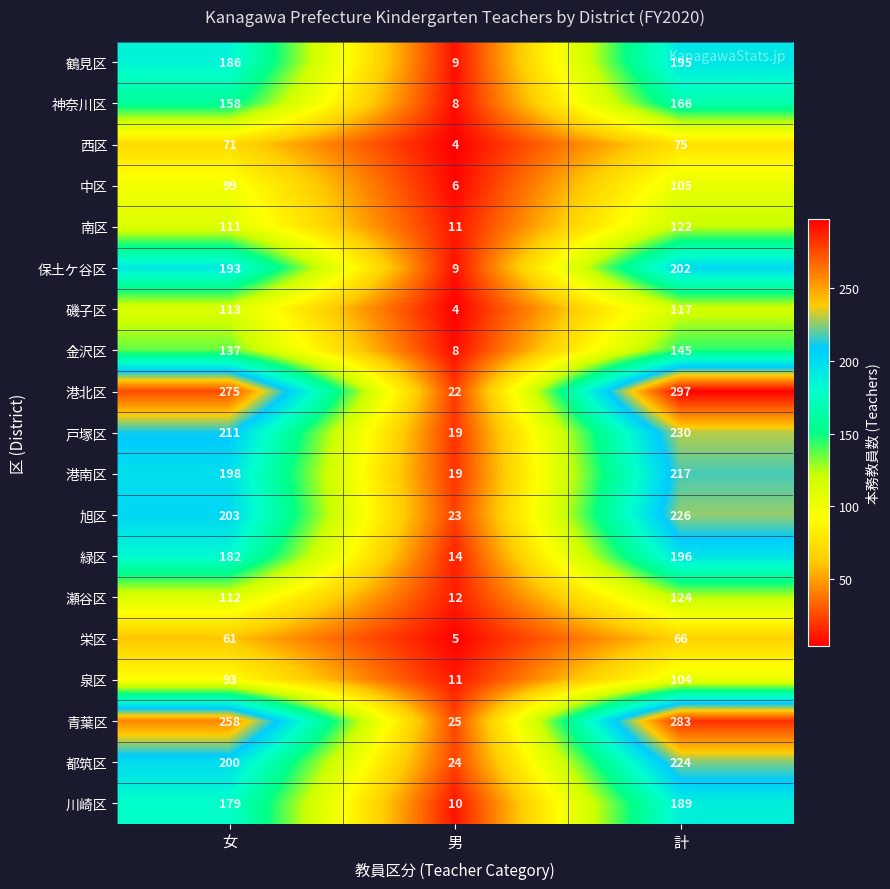

Which series has the largest range (max minus min)?

港北区